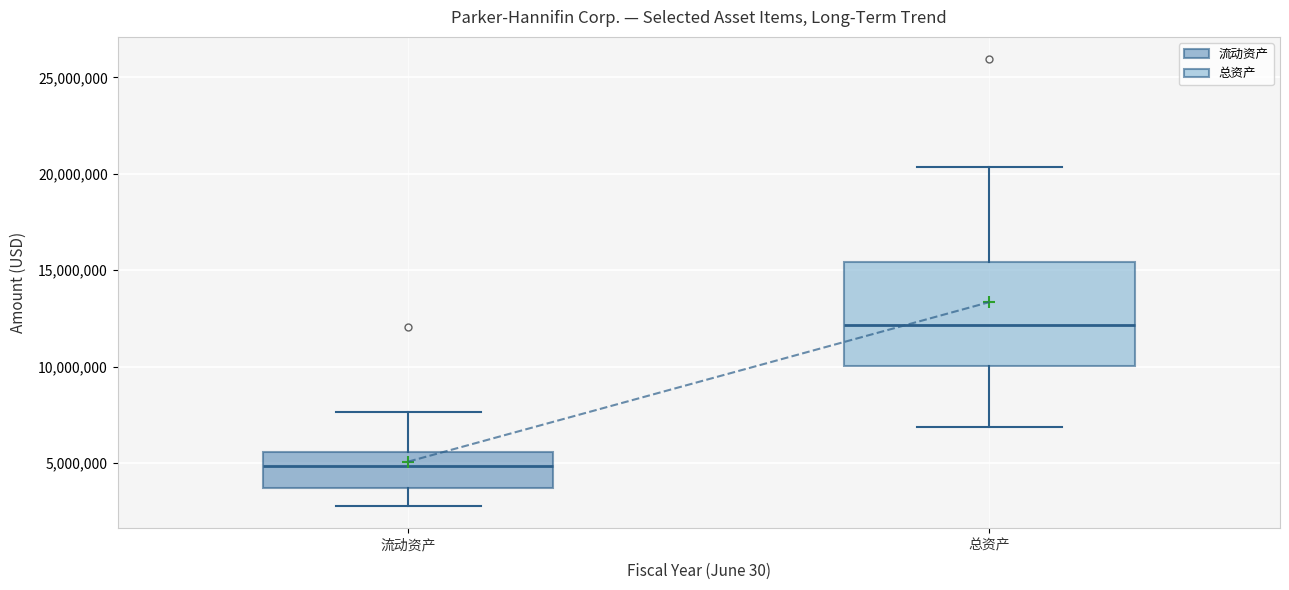

Reading left to right, transcribe this box plot: for each box, give where its median line is, the range the box spans, and where its two whiskers end, as read against the y-axis. The values are not printed on the chart, so give them approximately, as read against the axis.

流动资产: median 5000000, box 3500000 to 5500000, whiskers 3000000 to 7500000
总资产: median 12000000, box 10000000 to 15500000, whiskers 7000000 to 20500000